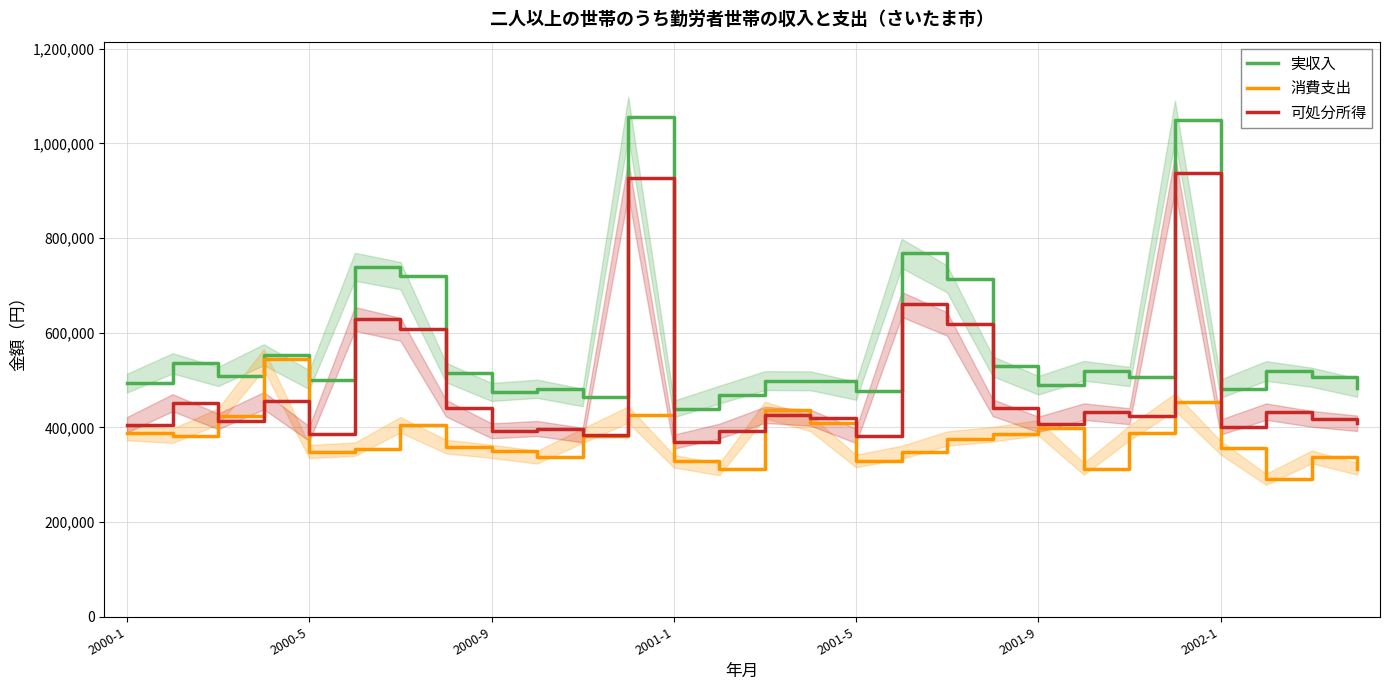

What is the minimum value for 消費支出?

290281